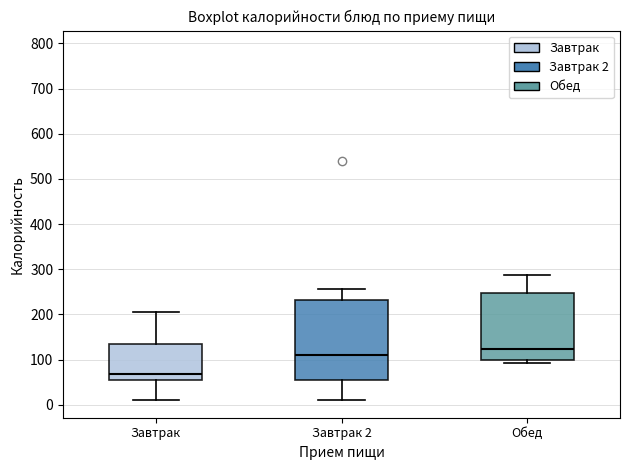

Reading left to right, read every box against the y-axis: the position of its median line, the range the box covers, and the ends of its whiskers. The values are not printed on the chart, so give them approximately, as read against the axis.

Завтрак: median 70, box 60 to 130, whiskers 10 to 210
Завтрак 2: median 110, box 60 to 230, whiskers 10 to 260
Обед: median 120, box 100 to 250, whiskers 90 to 290